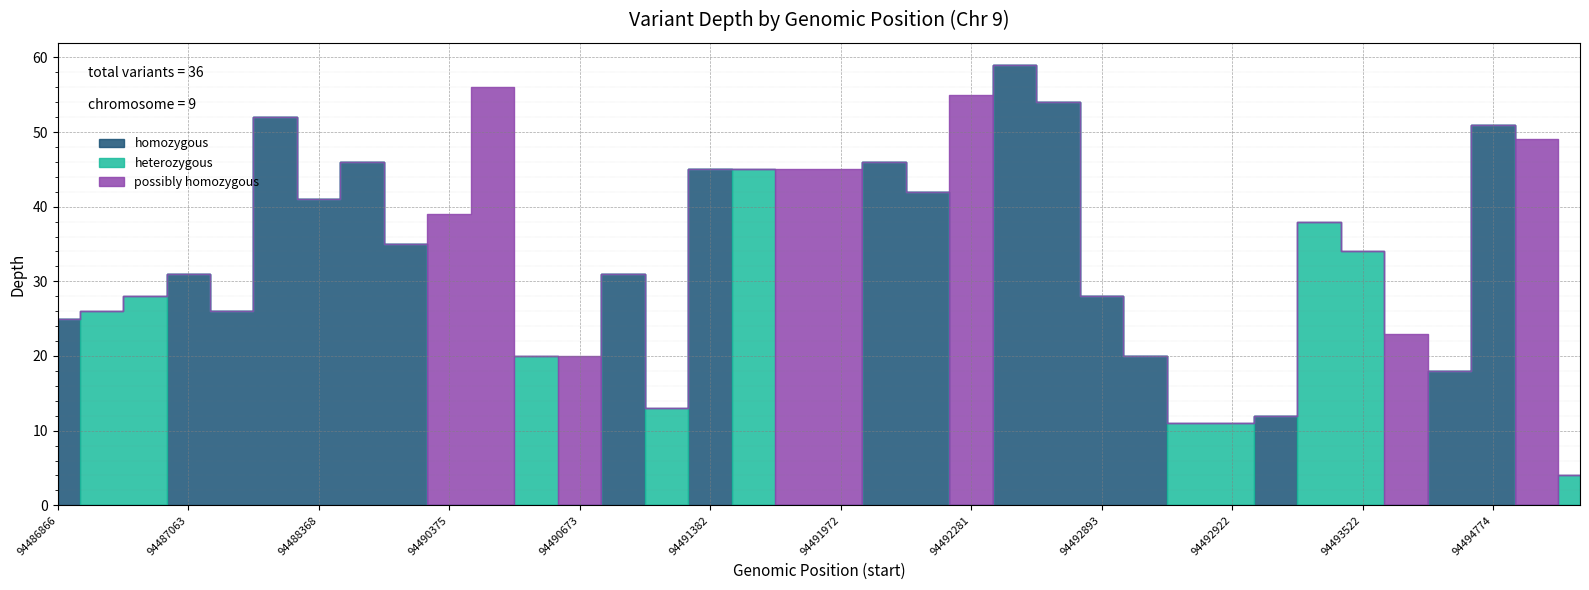

What is the sum of all possibly homozygous values?

332